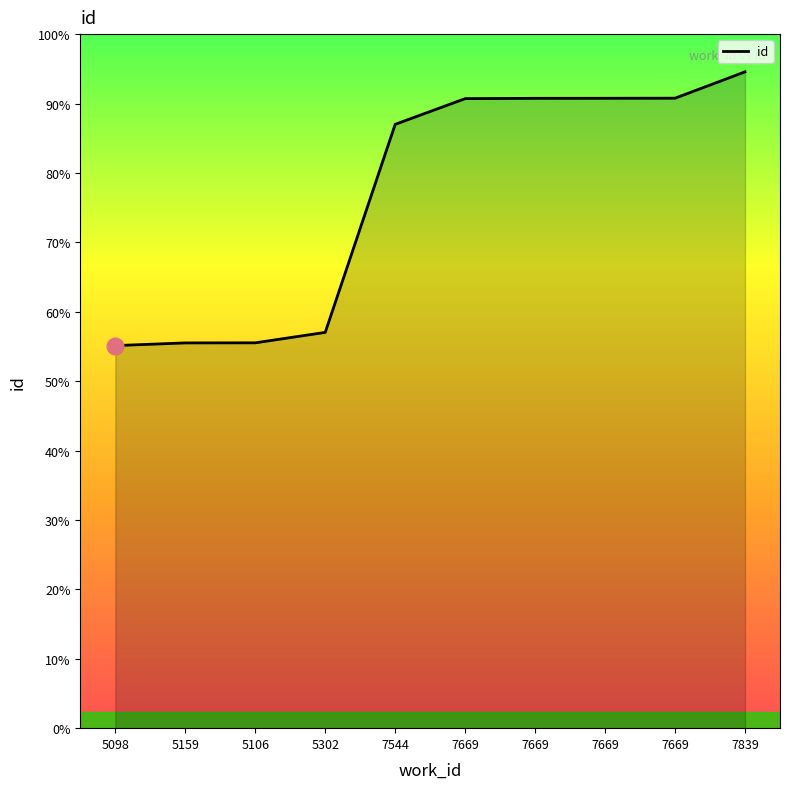

Read the value at 7669.

22676